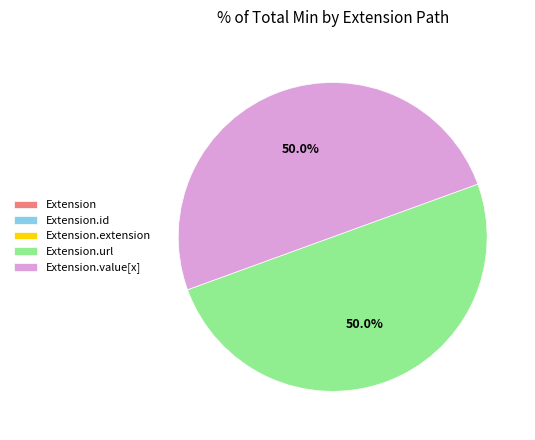

True or false: Extension.extension accounts for 1% of the total.

False